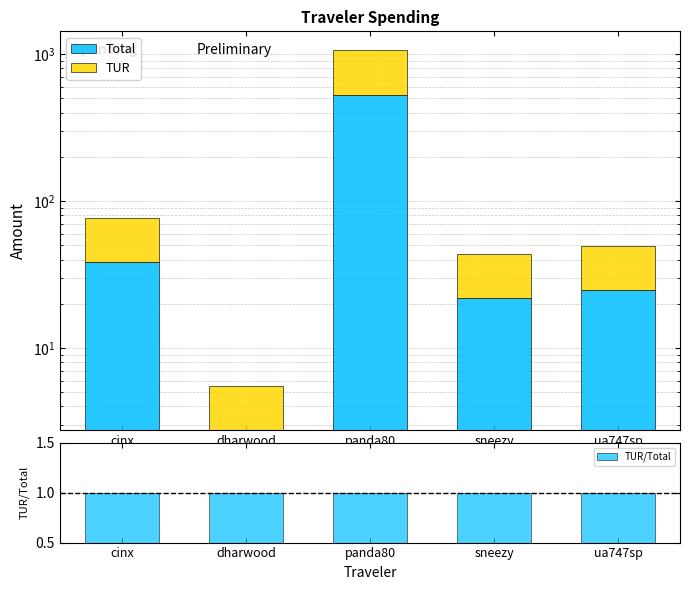

At how many categories does at least one series exceed 412?

1